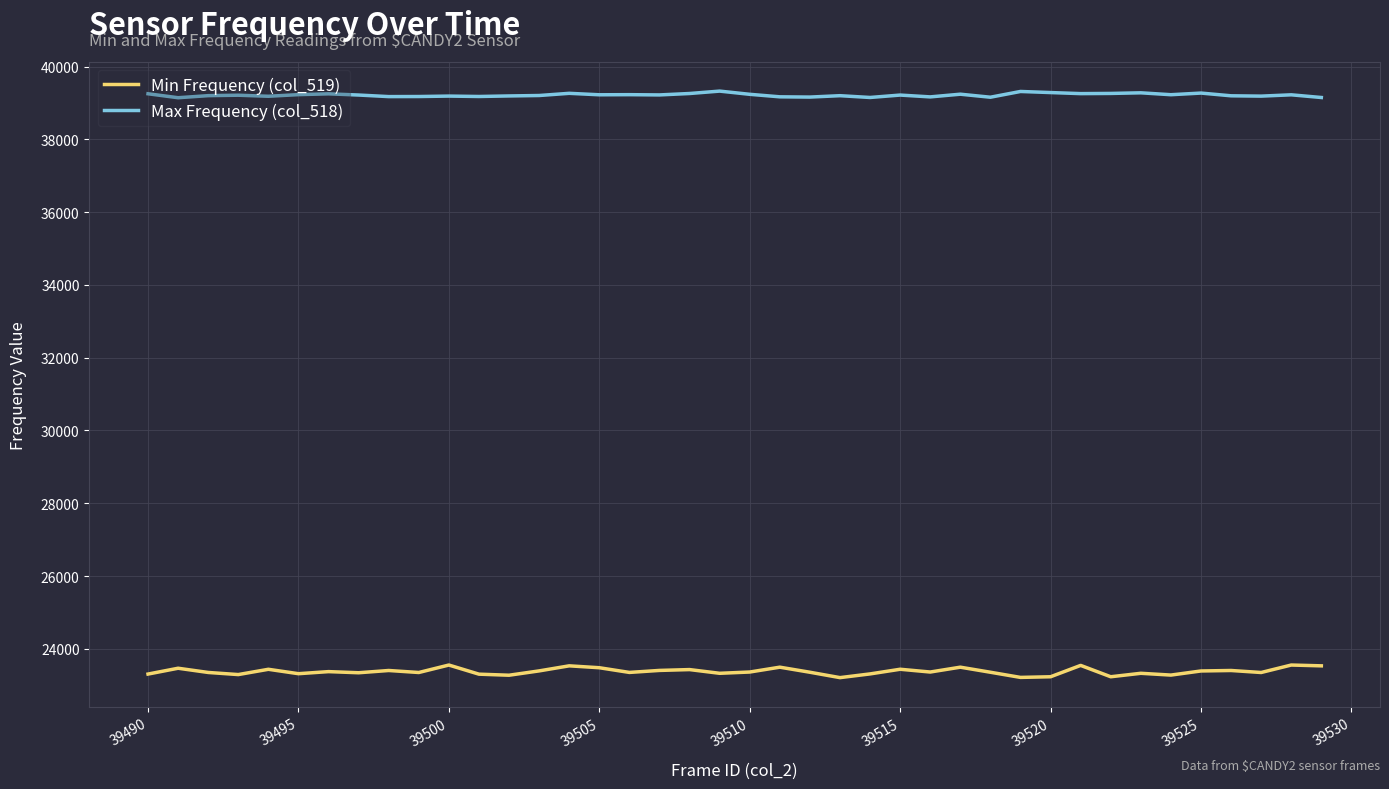

Does the chart have visible grid lines?

Yes